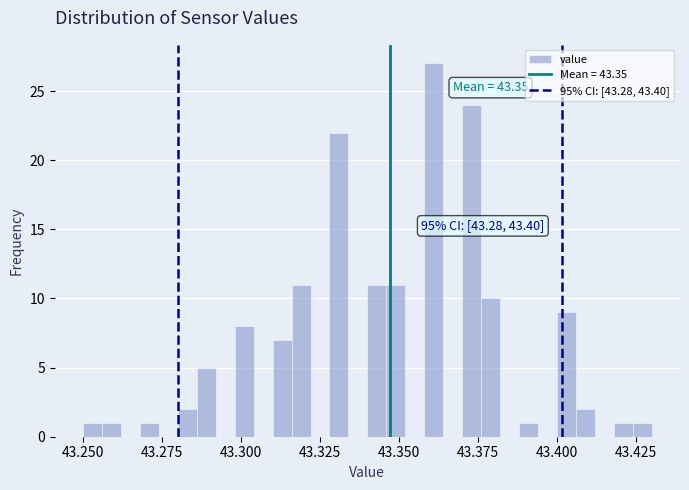

Around what value on the x-axis is the tallest bar? Give the approximate position of its centre, as read against the axis.

43.360